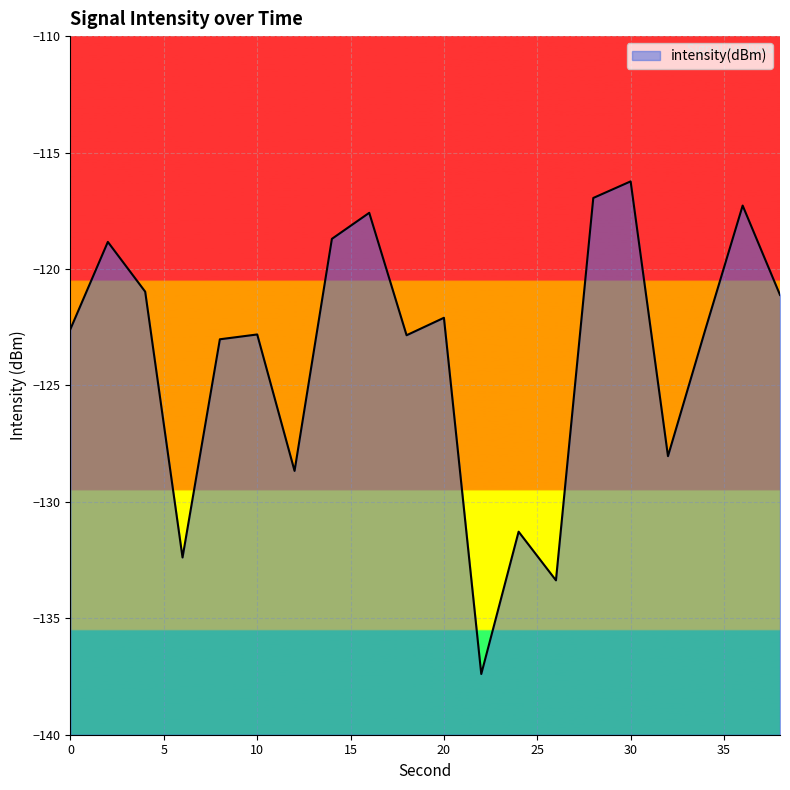

Where is the first local maximum?

2